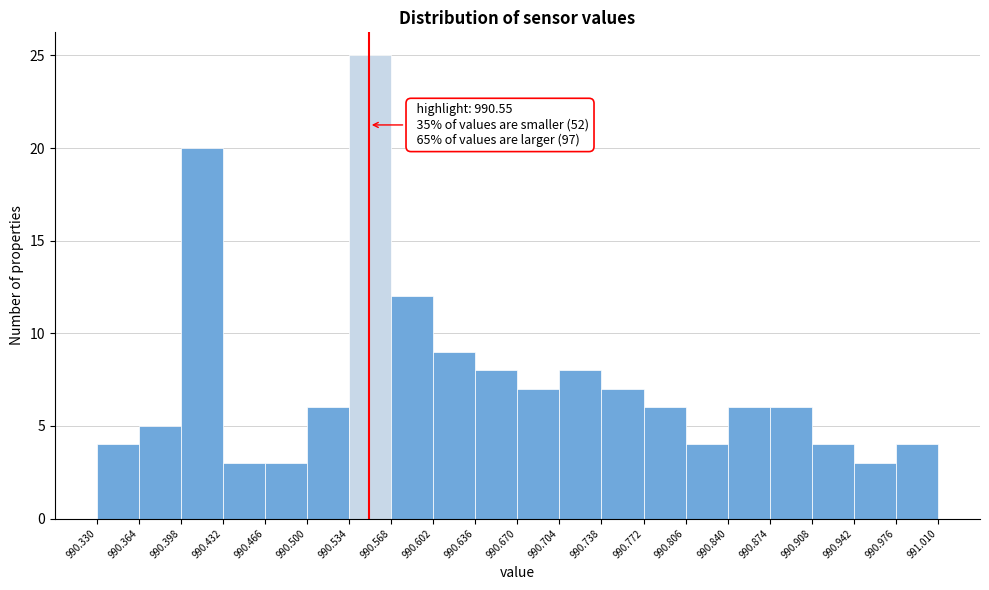

Which range on the x-axis has the tallest bar?

990.534 to 990.568